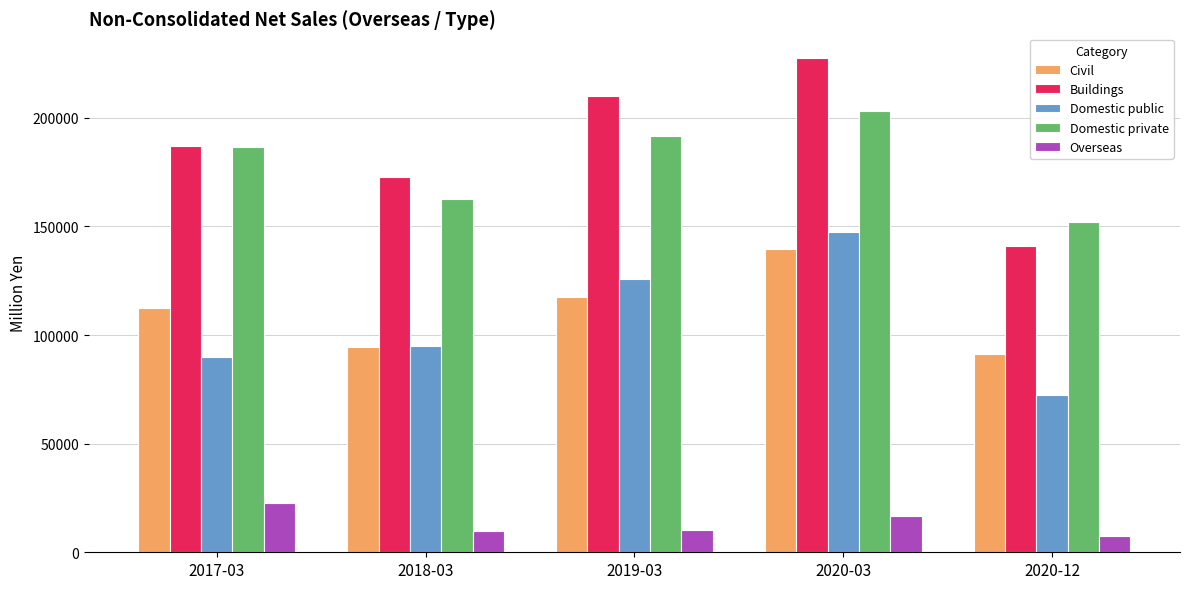

What is the average value of the Domestic public series?

106226